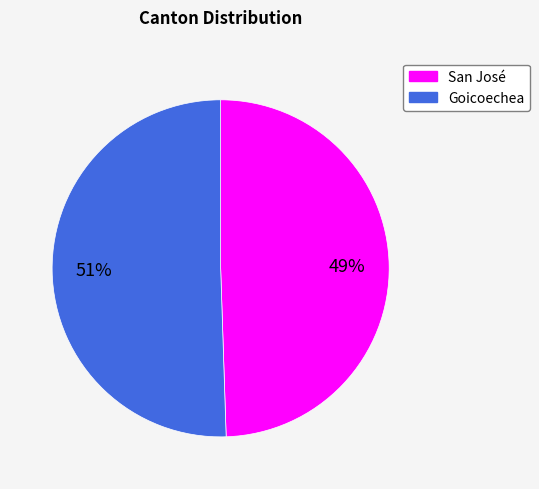

Do Goicoechea and San José together represent more than half of the pie?

Yes